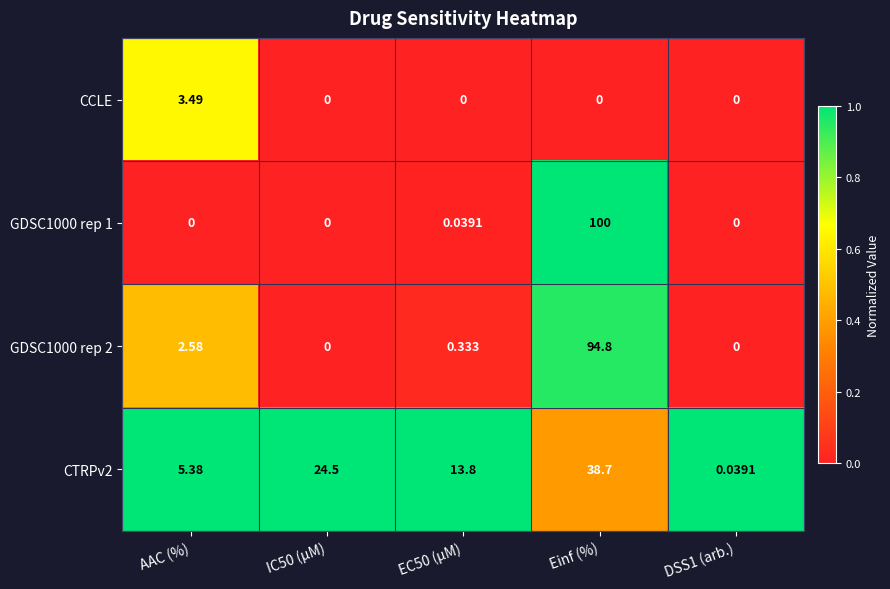

At which label does GDSC1000 rep 1 reach its peak?

Einf (%)